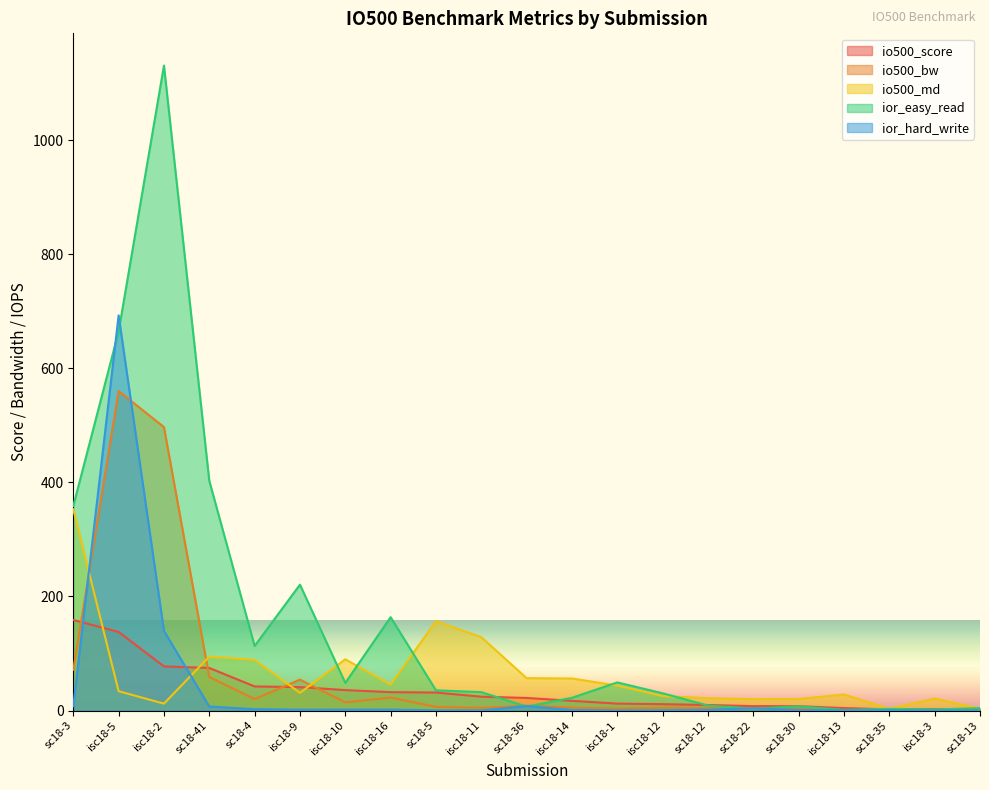

Where is the first local minimum for io500_md?

isc18-2